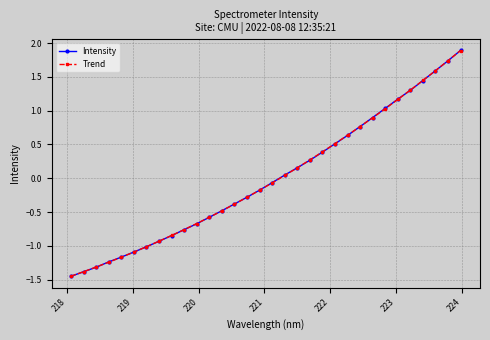

At how many categories does at least one series exceed 0?

15